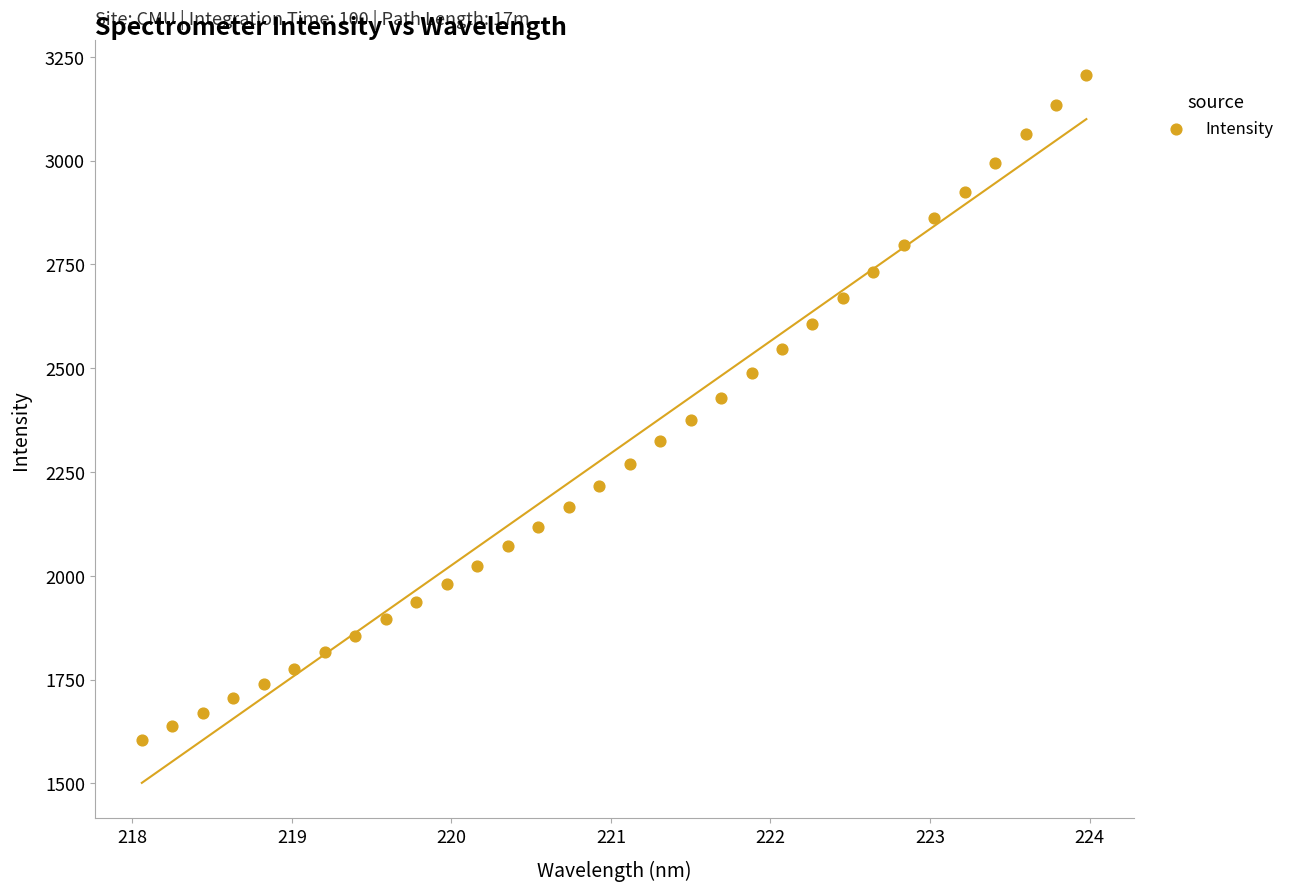

What is the range of Y values (max minus min)?

1600.3